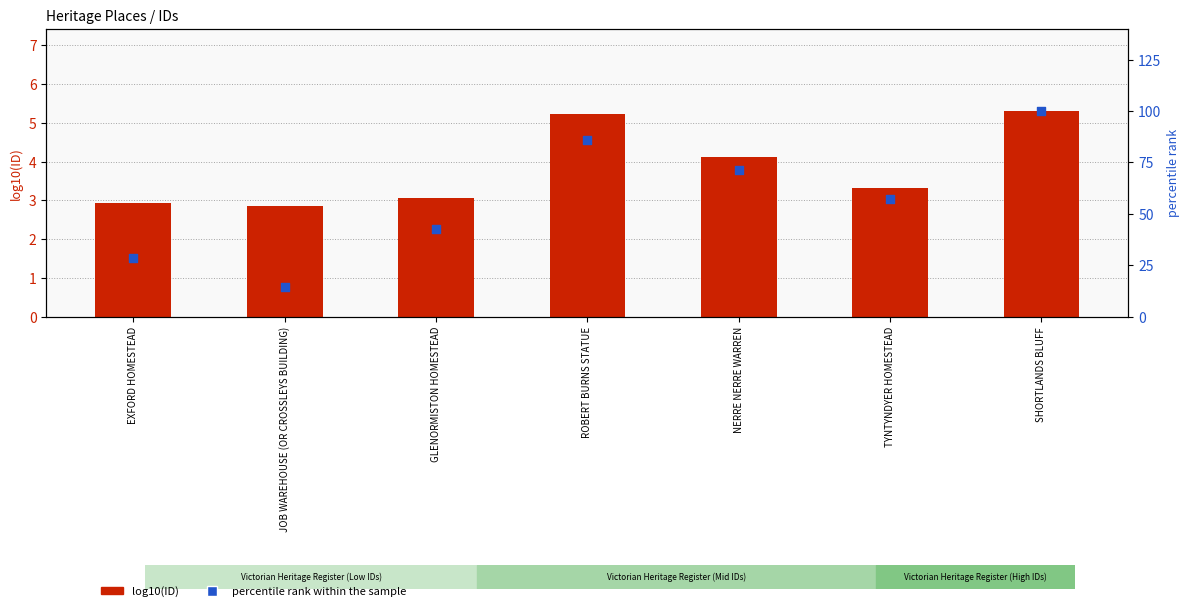

At how many categories does at least one series exceed 86?

1